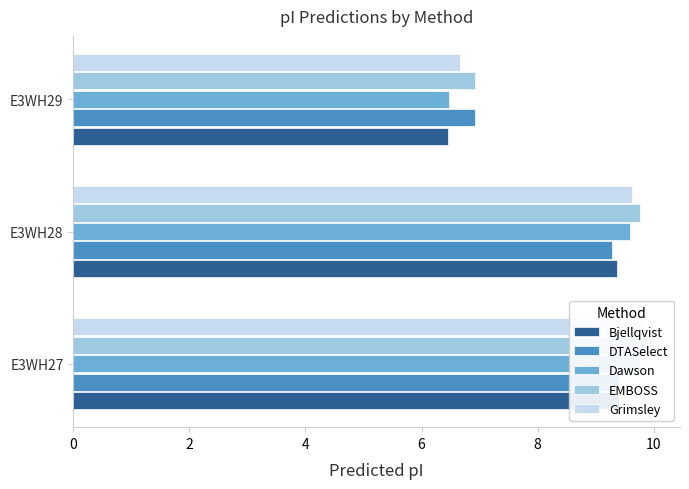

What is the value of the Dawson bar at the 3rd from the left?

6.5